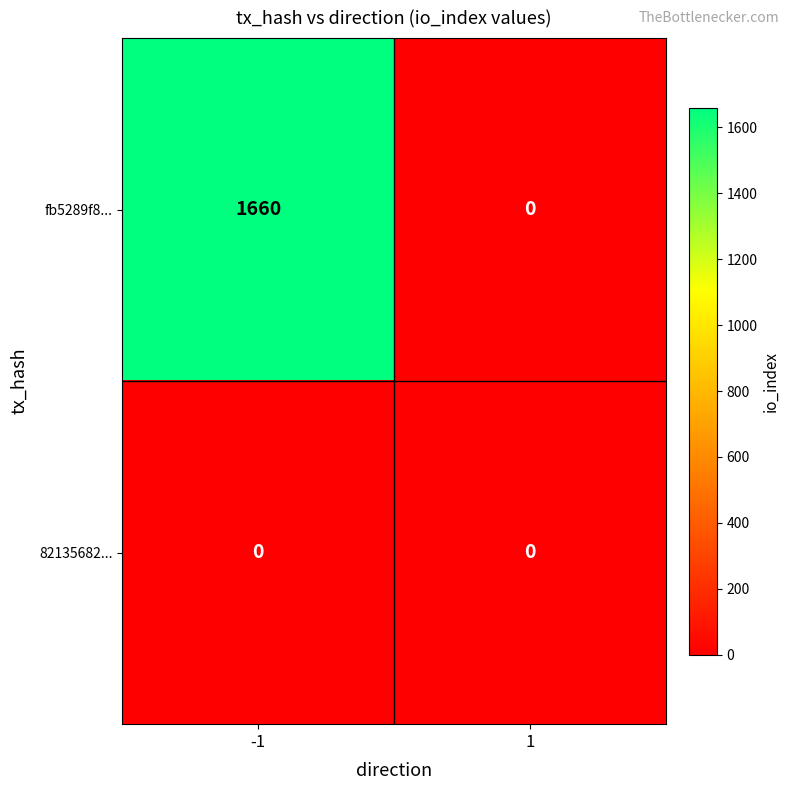

What is the total value across all series at -1?

1660